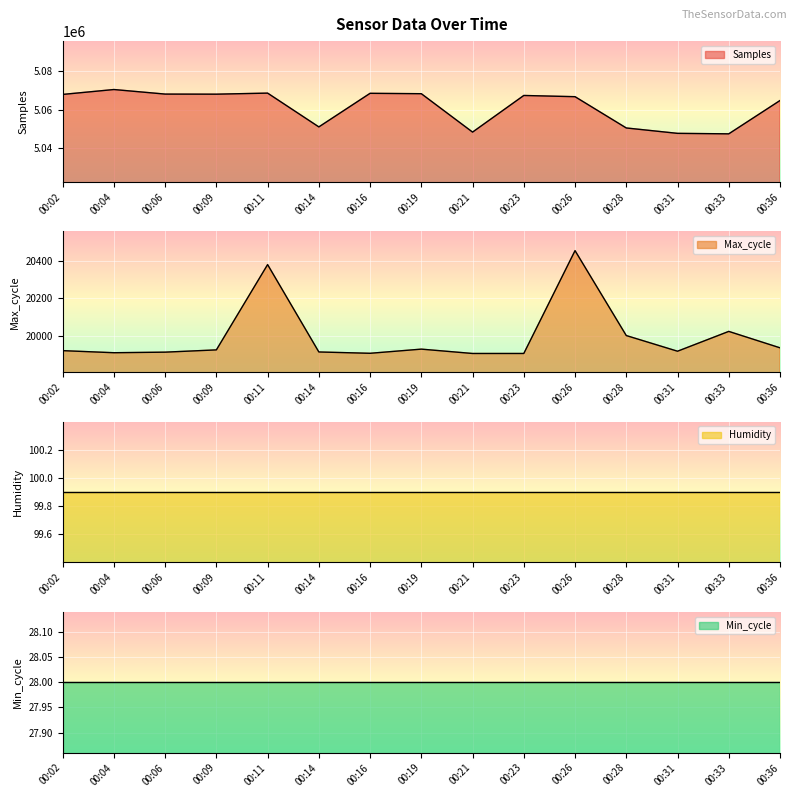

What is the minimum value shown in the chart?

19908